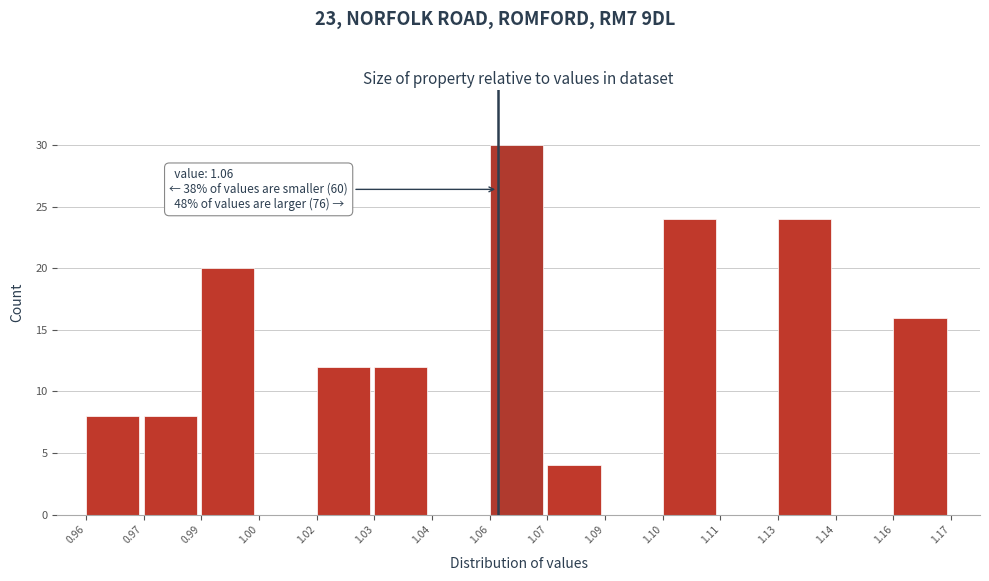

Reading left to right, extract all data points from this chart.

0.96=8	0.97=8	0.99=20	1.00=0	1.02=12	1.03=12	1.04=0	1.06=30	1.07=4	1.09=0	1.10=24	1.11=0	1.13=24	1.14=0	1.16=16